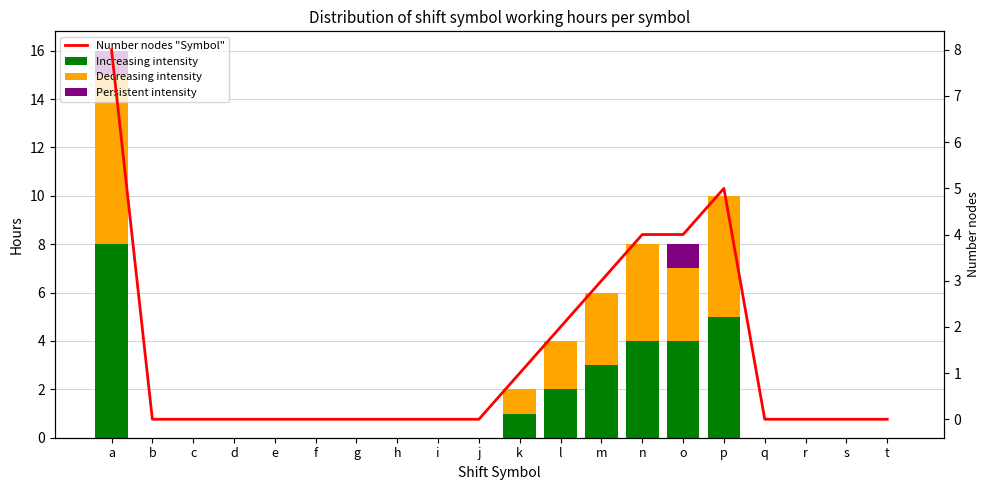

True or false: Decreasing intensity has a value of -3 at s.

False